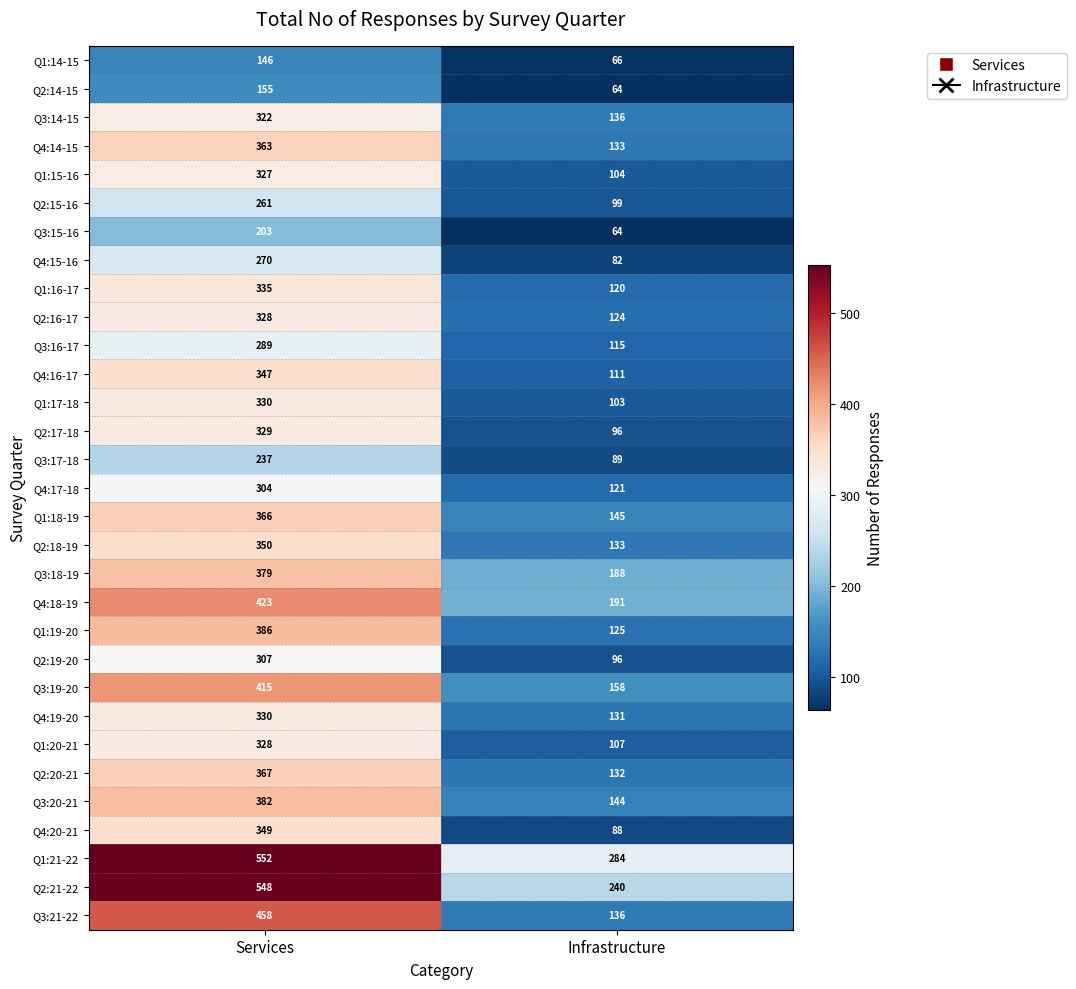

The Q2:21-22 series shows 374 at Services. True or false?

False